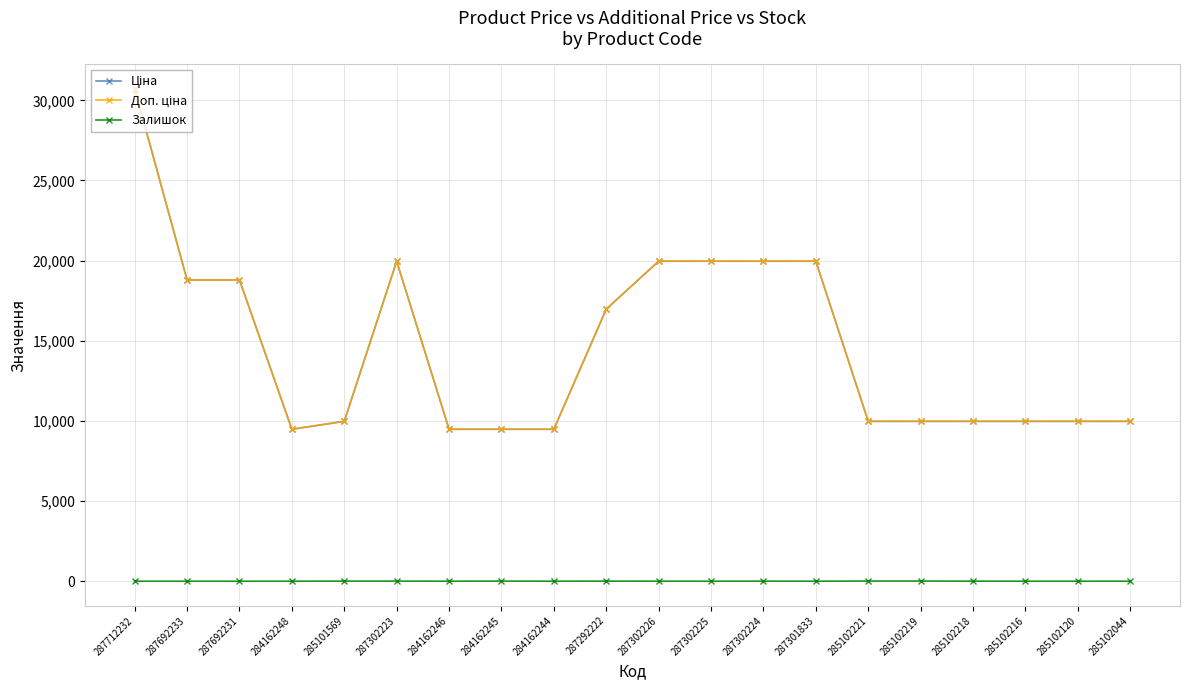

Does the chart have visible grid lines?

Yes